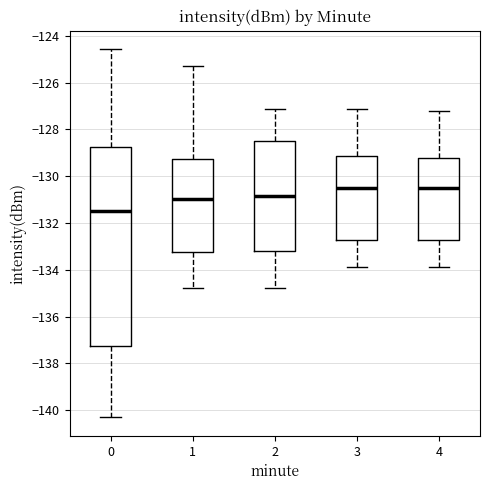

Where does the median line of the box at x = 2 sit on the y-axis? The values are not printed on the chart, so give them approximately, as read against the axis.

-130.8